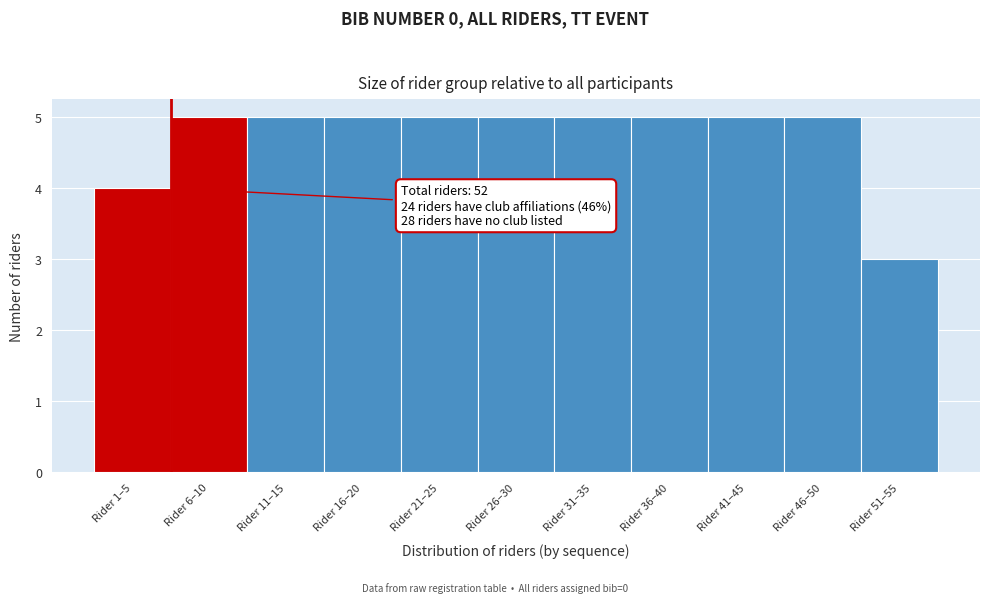

Reading left to right, list all the values displayed in this chart.

4	5	5	5	5	5	5	5	5	5	3